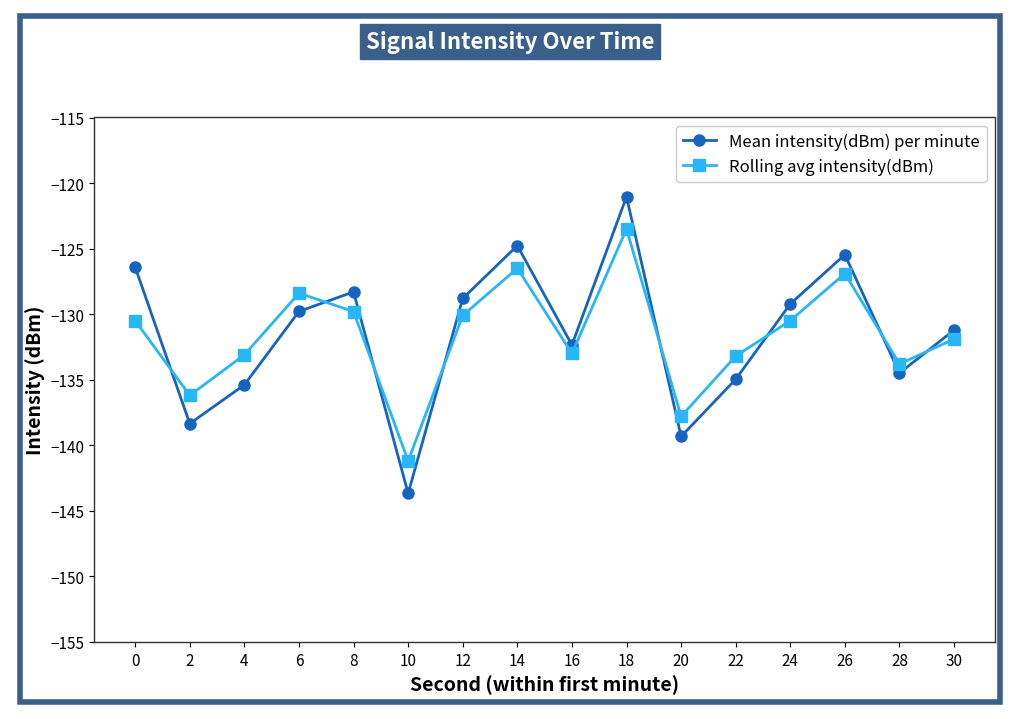

At which label does Rolling avg intensity(dBm) reach its minimum?

10